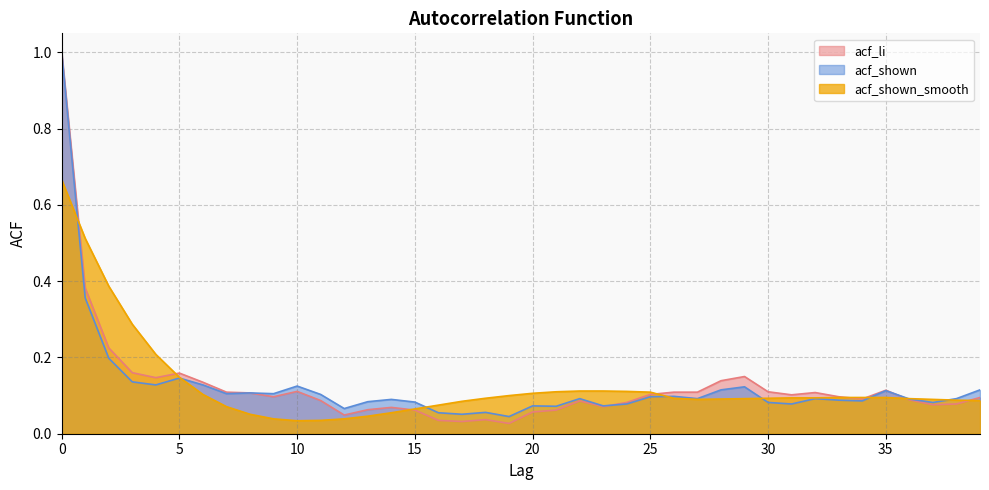

Reading left to right, list all the values displayed in this chart.

acf_li: 1.0	0.4	0.2	0.2	0.1	0.2	0.1	0.1	0.1	0.1	0.1	0.1	0.0	0.1	0.1	0.1	0.0	0.0	0.0	0.0	0.1	0.1	0.1	0.1	0.1	0.1	0.1	0.1	0.1	0.1	0.1	0.1	0.1	0.1	0.1	0.1	0.1	0.1	0.1	0.1
acf_shown: 1.0	0.4	0.2	0.1	0.1	0.1	0.1	0.1	0.1	0.1	0.1	0.1	0.1	0.1	0.1	0.1	0.1	0.1	0.1	0.0	0.1	0.1	0.1	0.1	0.1	0.1	0.1	0.1	0.1	0.1	0.1	0.1	0.1	0.1	0.1	0.1	0.1	0.1	0.1	0.1
acf_shown_smooth: 0.7	0.5	0.4	0.3	0.2	0.1	0.1	0.1	0.1	0.0	0.0	0.0	0.0	0.0	0.1	0.1	0.1	0.1	0.1	0.1	0.1	0.1	0.1	0.1	0.1	0.1	0.1	0.1	0.1	0.1	0.1	0.1	0.1	0.1	0.1	0.1	0.1	0.1	0.1	0.1